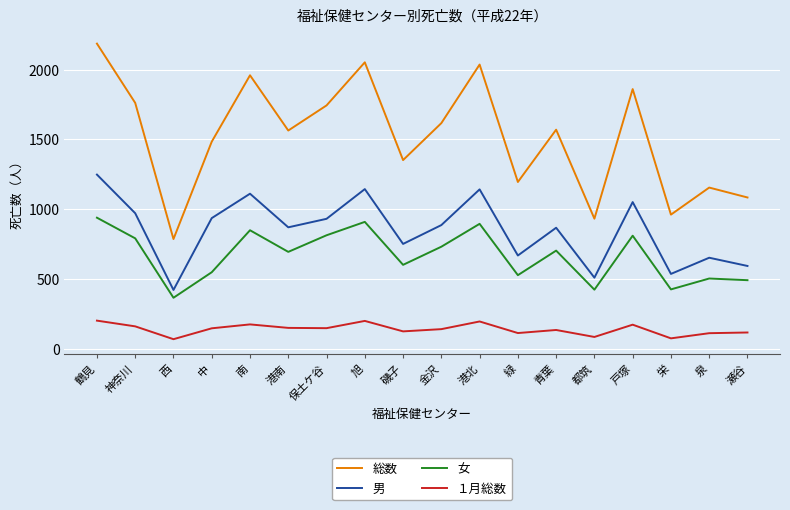

Which series has the largest range (max minus min)?

総数